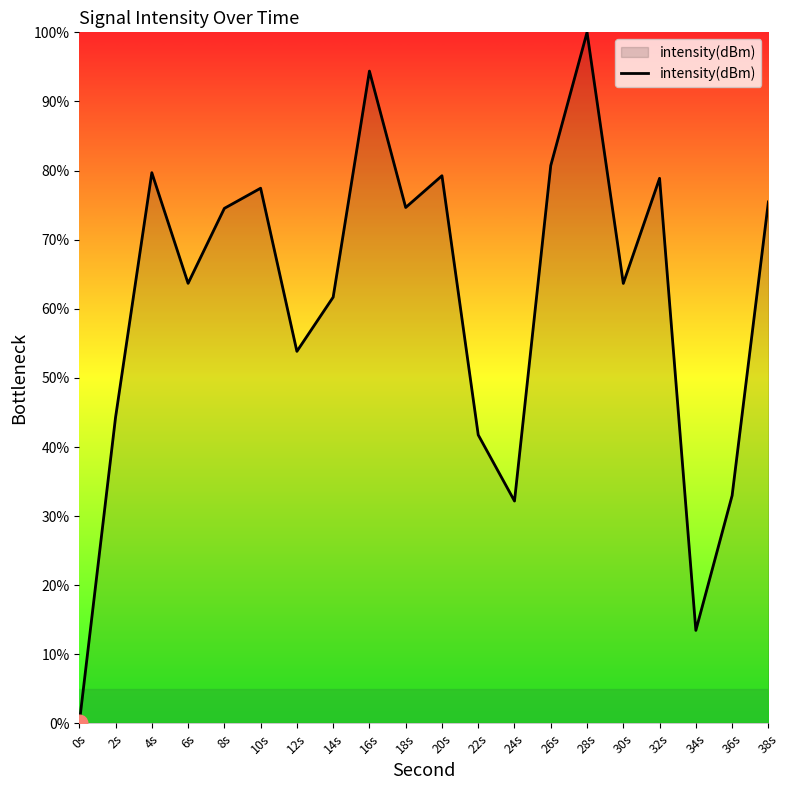

At which label is the value closest to 50?

12s